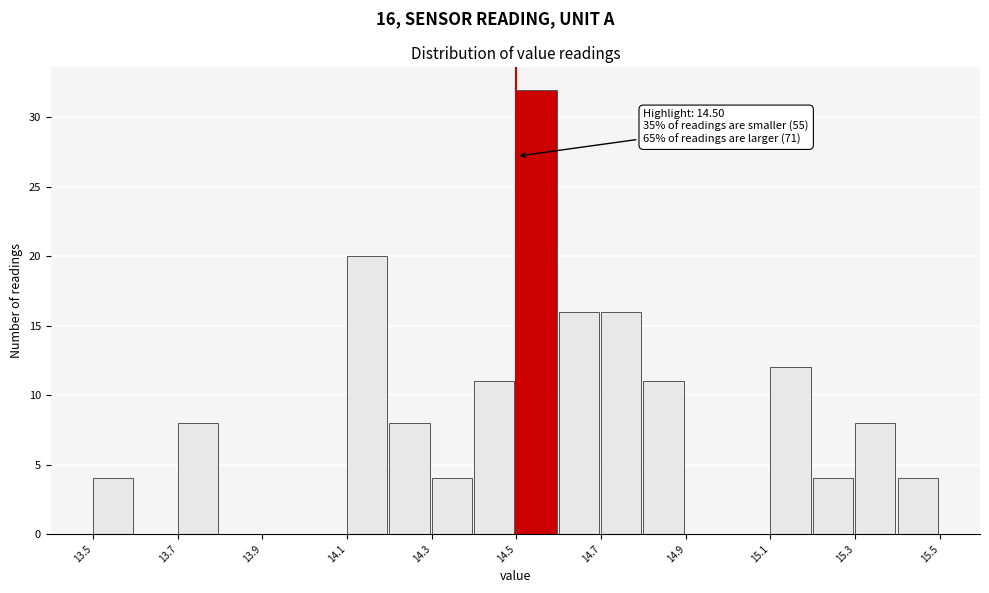

Over which range of the x-axis is the bar tallest?

14.5 to 14.6